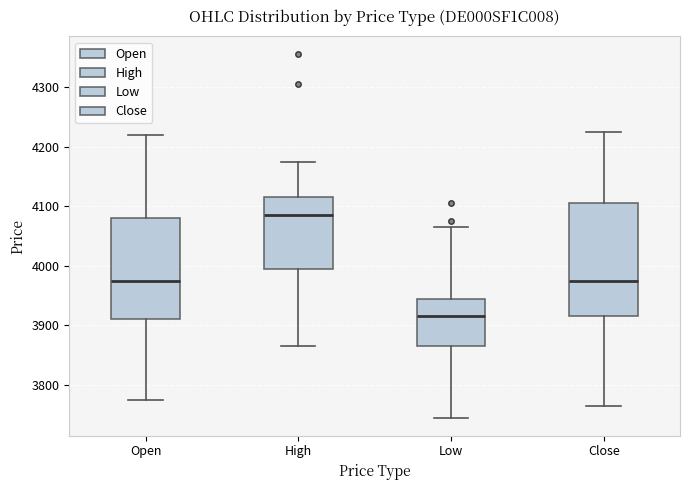

Reading left to right, read every box against the y-axis: the position of its median line, the range the box covers, and the ends of its whiskers. The values are not printed on the chart, so give them approximately, as read against the axis.

Open: median 3980, box 3910 to 4080, whiskers 3780 to 4220
High: median 4090, box 4000 to 4120, whiskers 3870 to 4180
Low: median 3920, box 3870 to 3950, whiskers 3750 to 4070
Close: median 3980, box 3920 to 4110, whiskers 3770 to 4230